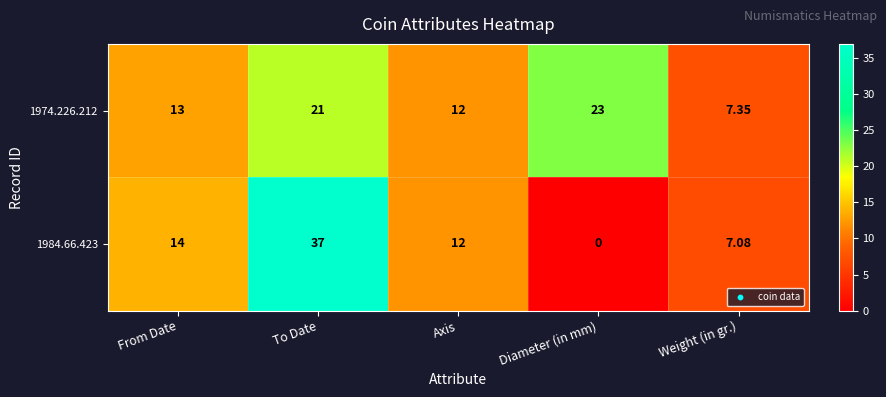

Which label corresponds to the largest value in the chart?

To Date